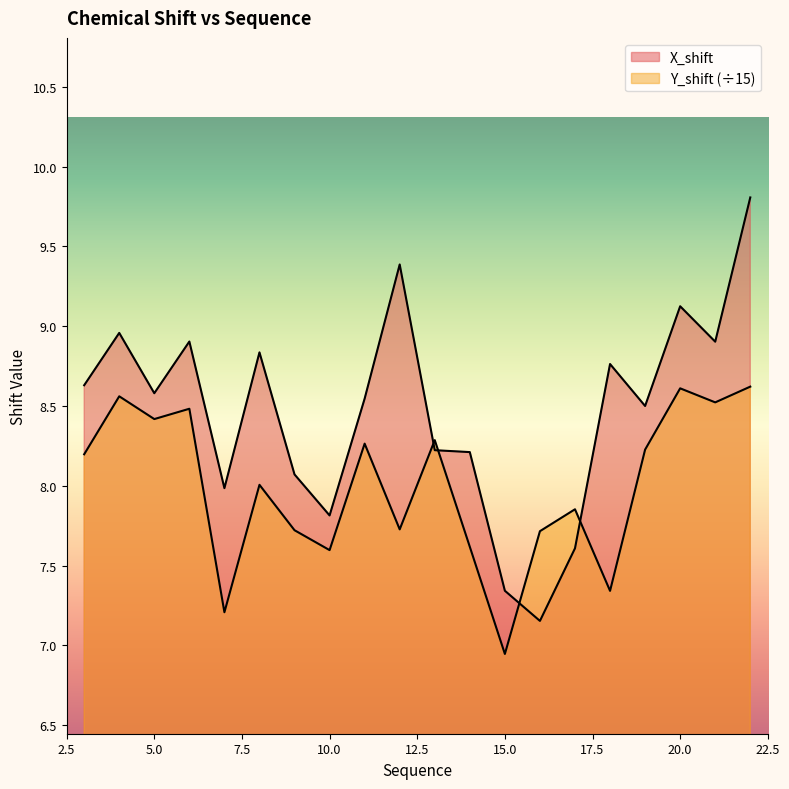

True or false: X_shift has more than 0 interior local peaks.

True